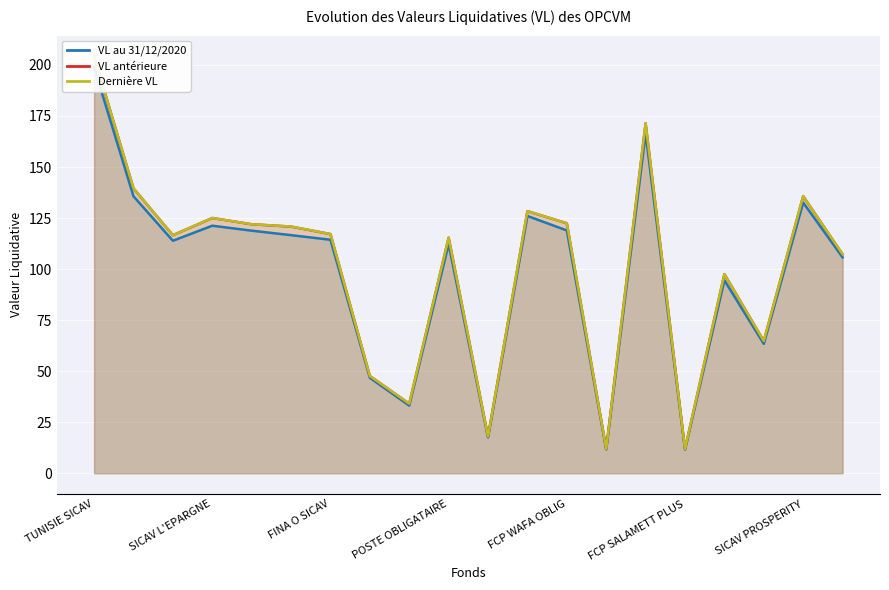

What is the value of the VL au 31/12/2020 point at the 16th from the left?

11.6